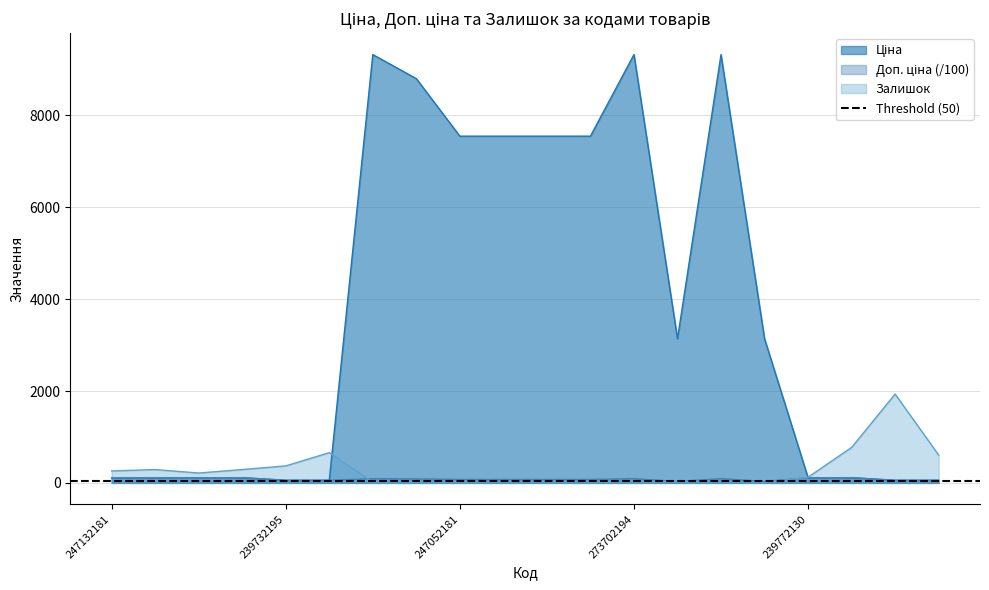

How many lines are shown in the chart?

3